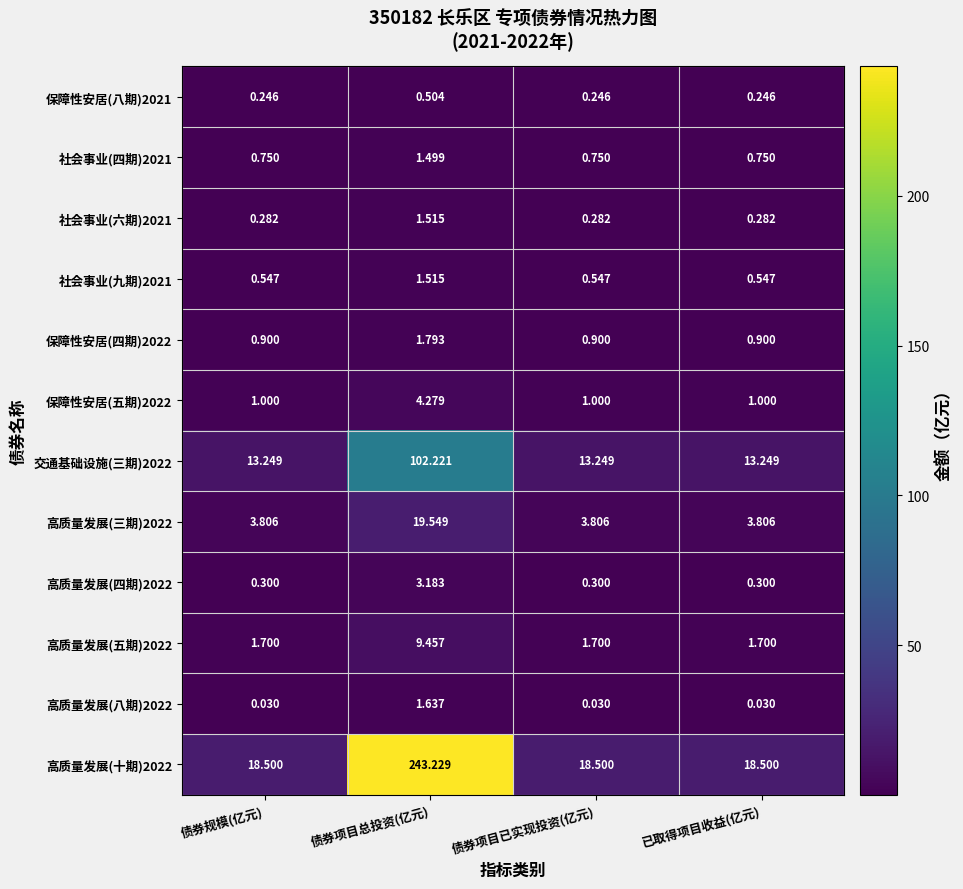

At which label does 高质量发展(四期)2022 reach its peak?

债券项目总投资(亿元)